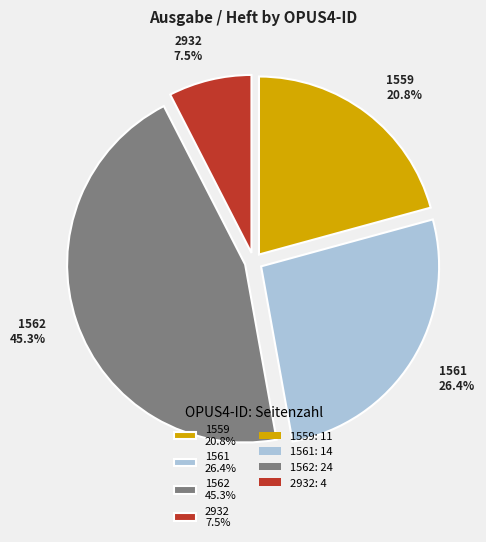

To the nearest percent, what is the difference between the 1562 and 1561 slice percentages?

19%